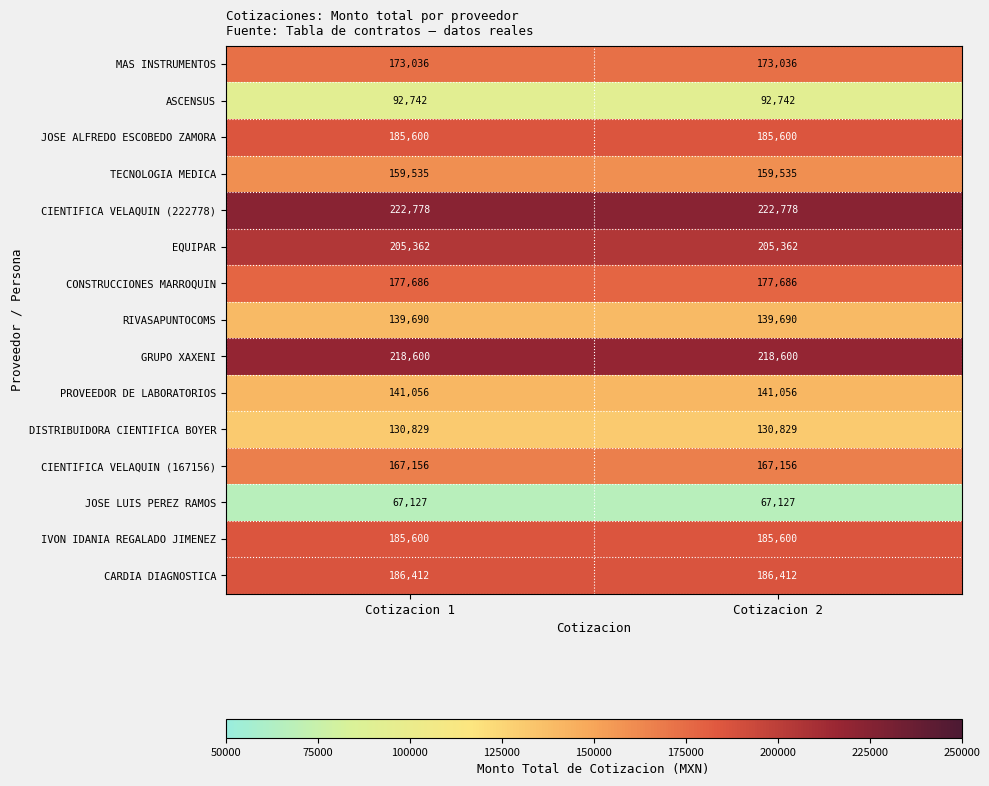

What is the difference between the highest and lowest values at Cotizacion 2?

155651